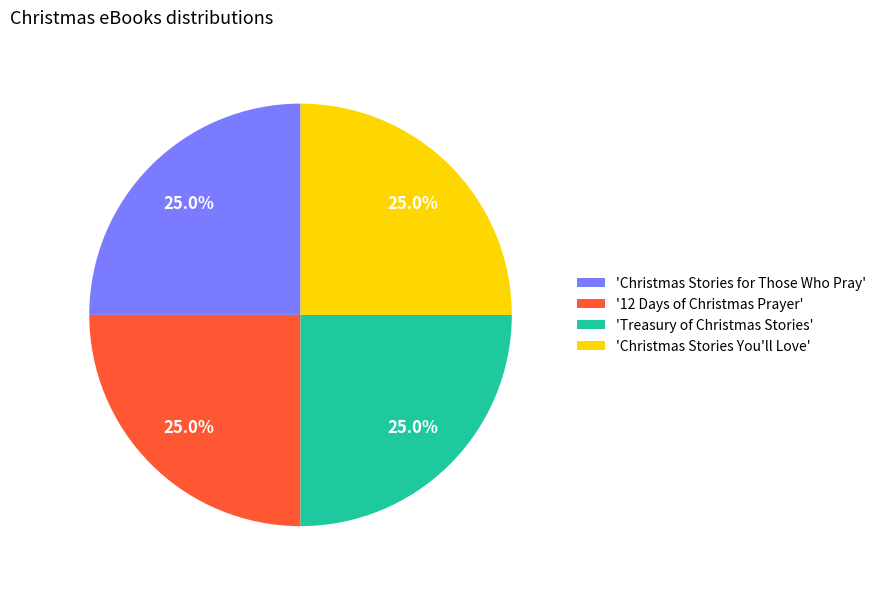

Does 'Christmas Stories You'll Love' represent more than half of the total?

No